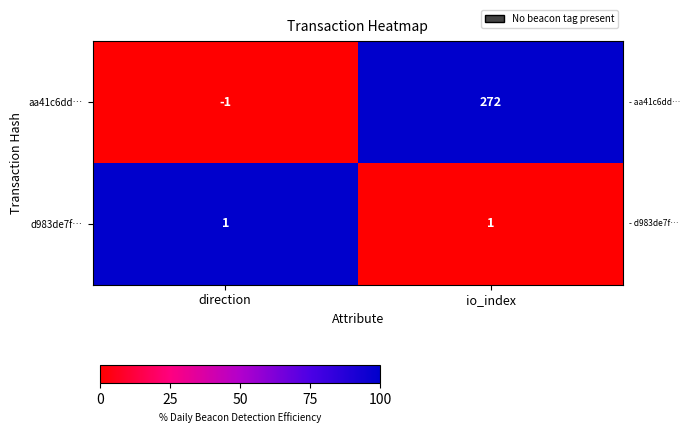

At how many categories does at least one series exceed 59?

1